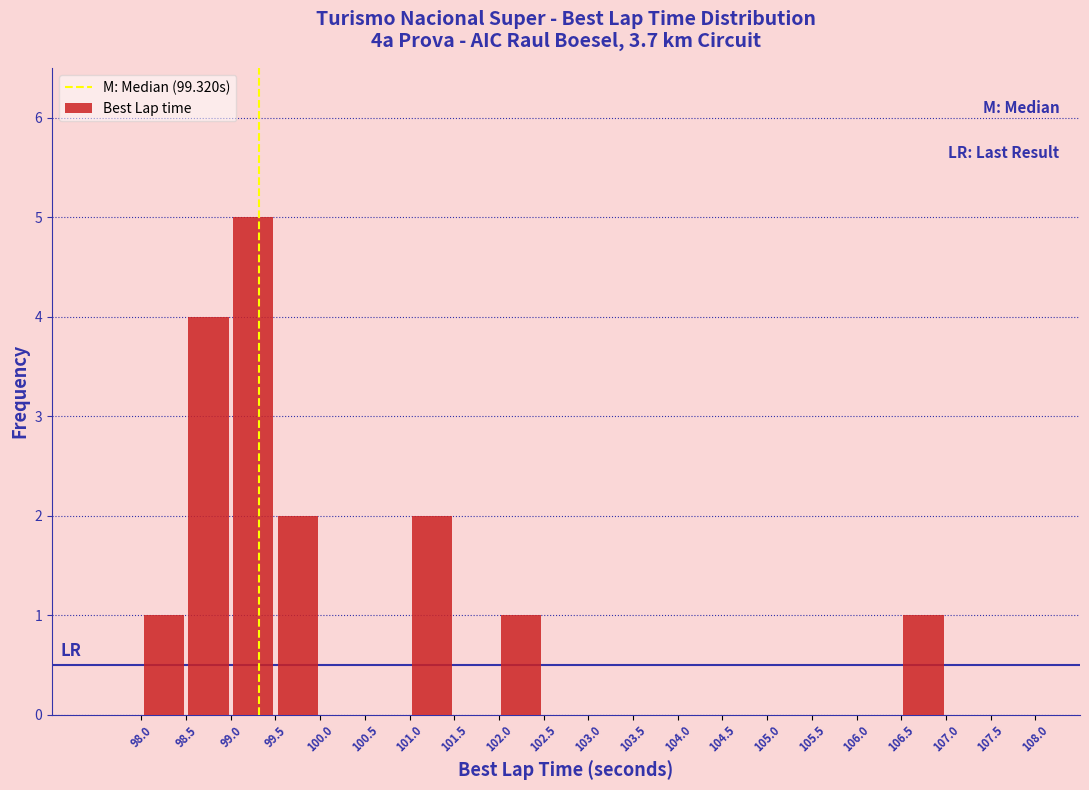

Reading left to right, transcribe this chart: for each bar, give the range it covers on the x-axis and its height. The values are not printed on the chart, so give them approximately, as read against the axis.

97.5 to 98.0: 0
98.0 to 98.5: 1
98.5 to 99.0: 4
99.0 to 99.5: 5
99.5 to 100.0: 2
100.0 to 100.5: 0
100.5 to 101.0: 0
101.0 to 101.5: 2
101.5 to 102.0: 0
102.0 to 102.5: 1
102.5 to 103.0: 0
103.0 to 103.5: 0
103.5 to 104.0: 0
104.0 to 104.5: 0
104.5 to 105.0: 0
105.0 to 105.5: 0
105.5 to 106.0: 0
106.0 to 106.5: 0
106.5 to 107.0: 1
107.0 to 107.5: 0
107.5 to 108.0: 0